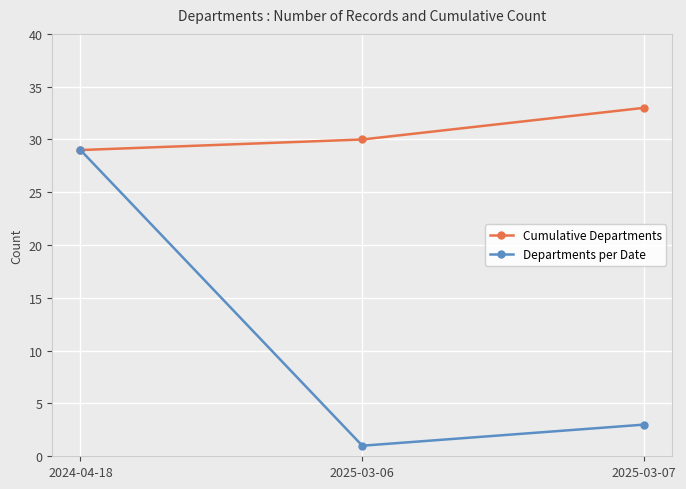

Reading left to right, transcribe all the data shown in this chart.

Cumulative Departments: 29	30	33
Departments per Date: 29	1	3